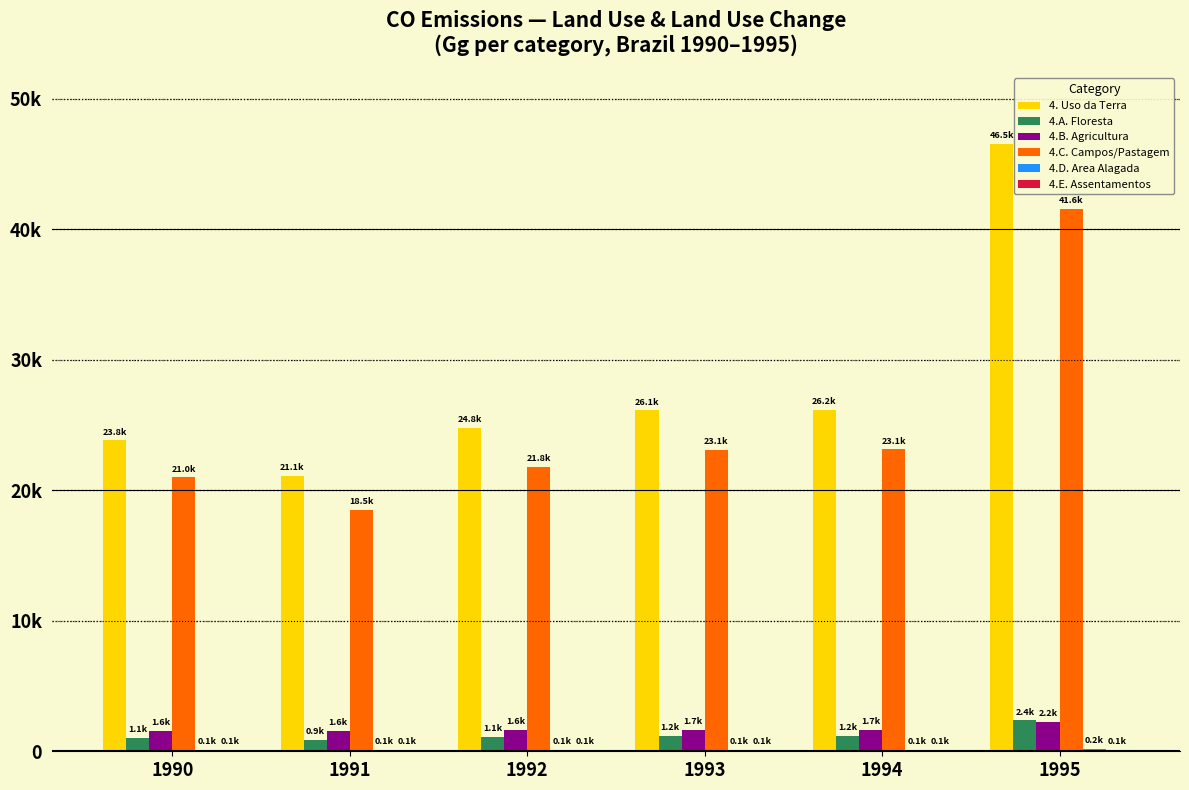

Are the bars horizontal?

No